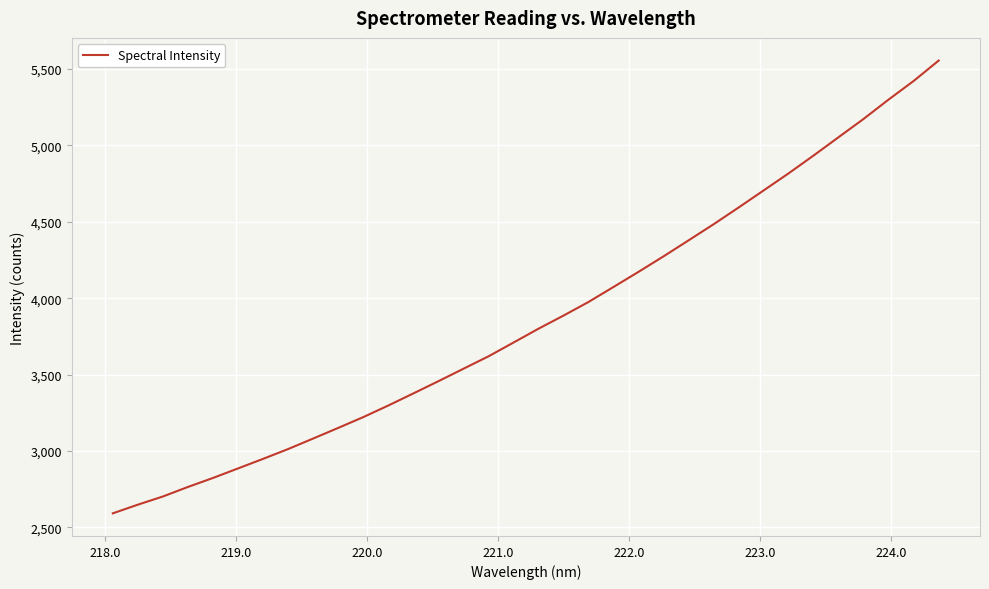

What is the smallest value displayed?

2592.3